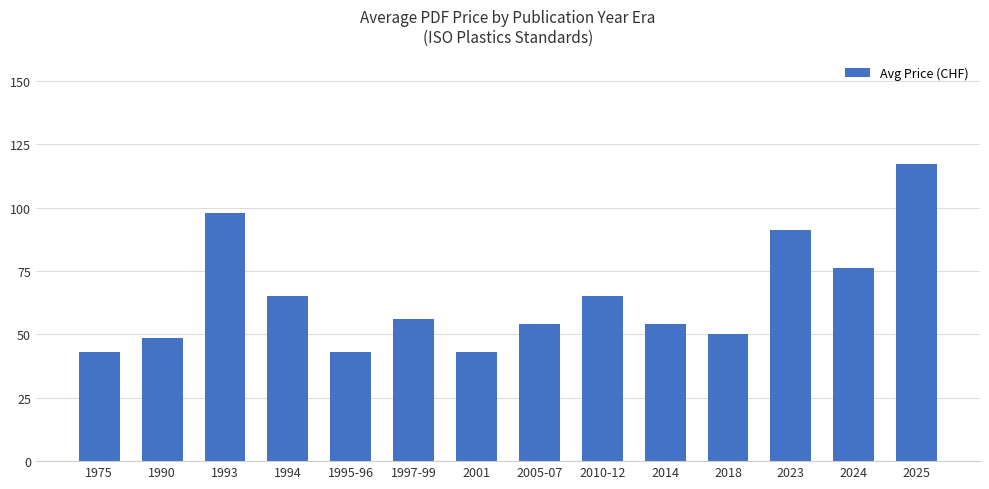

Which category has the highest value across all series?

2025